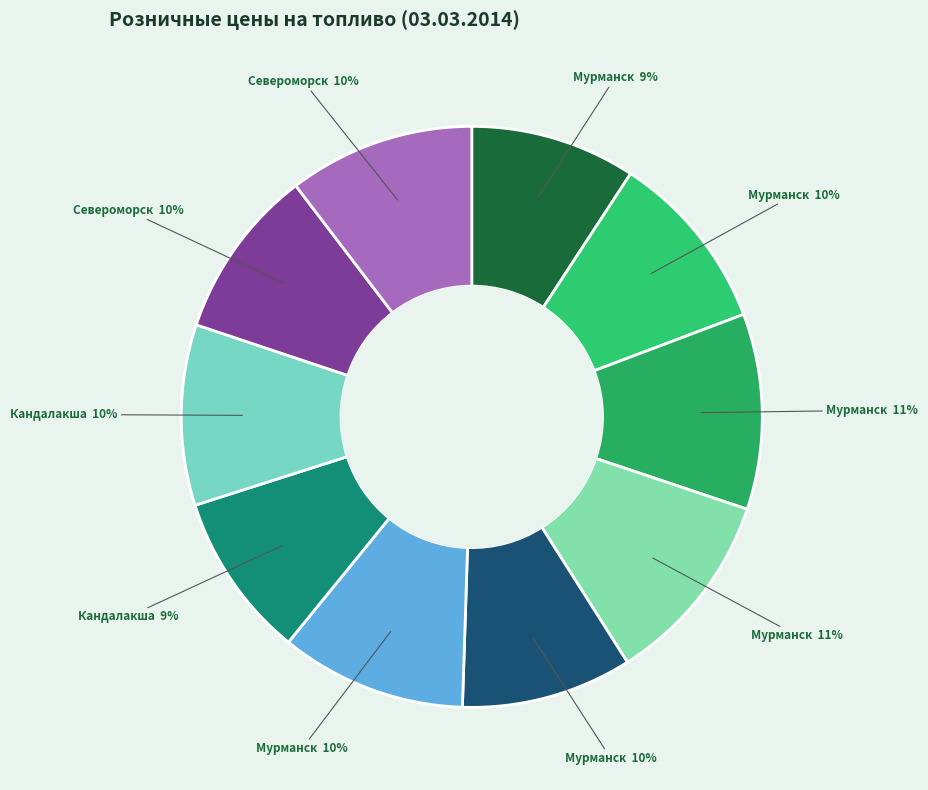

How many segments does this pie chart have?

10